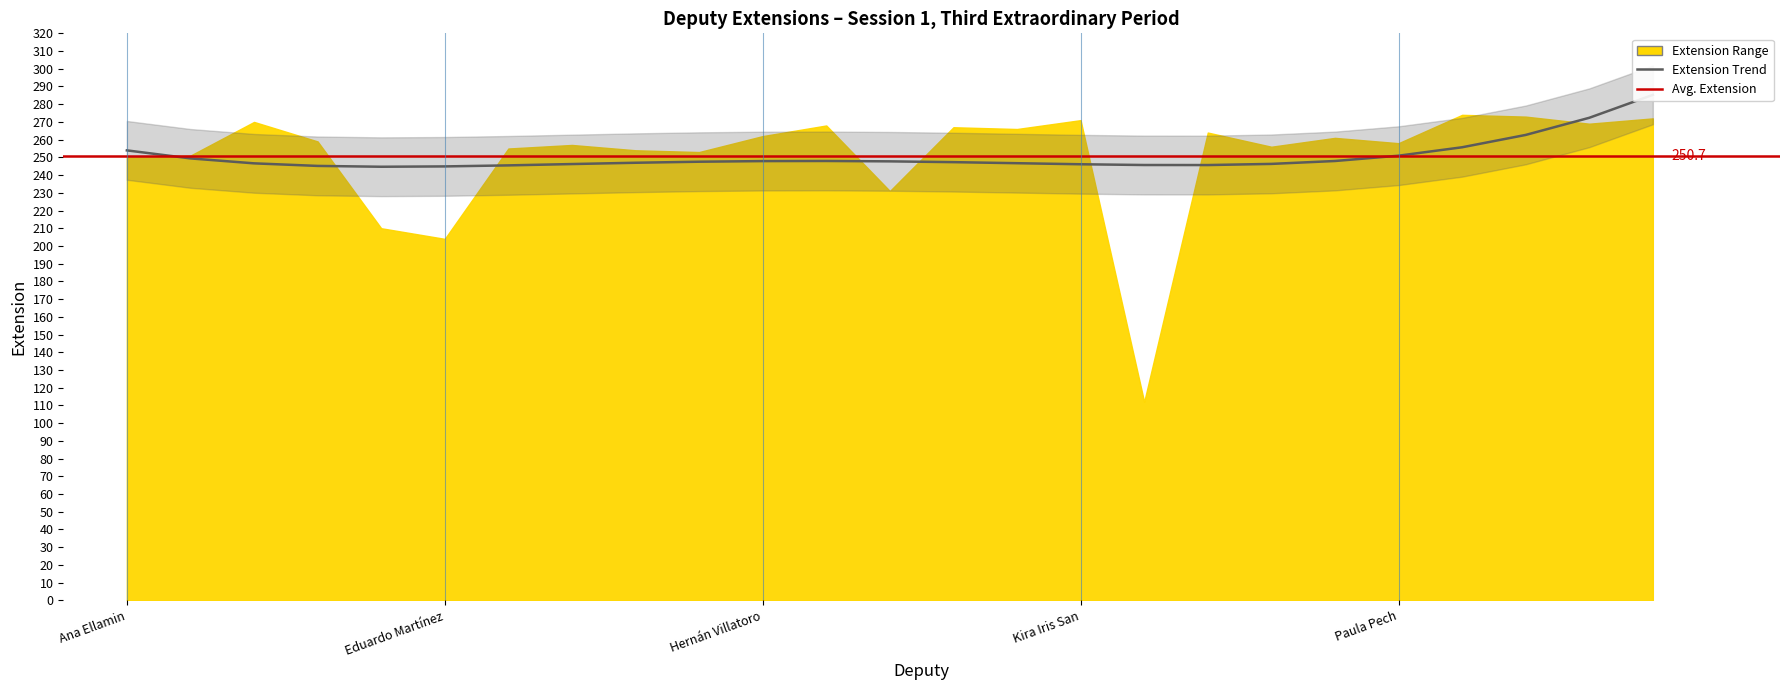

What position from the left is Linda Cobos?

17